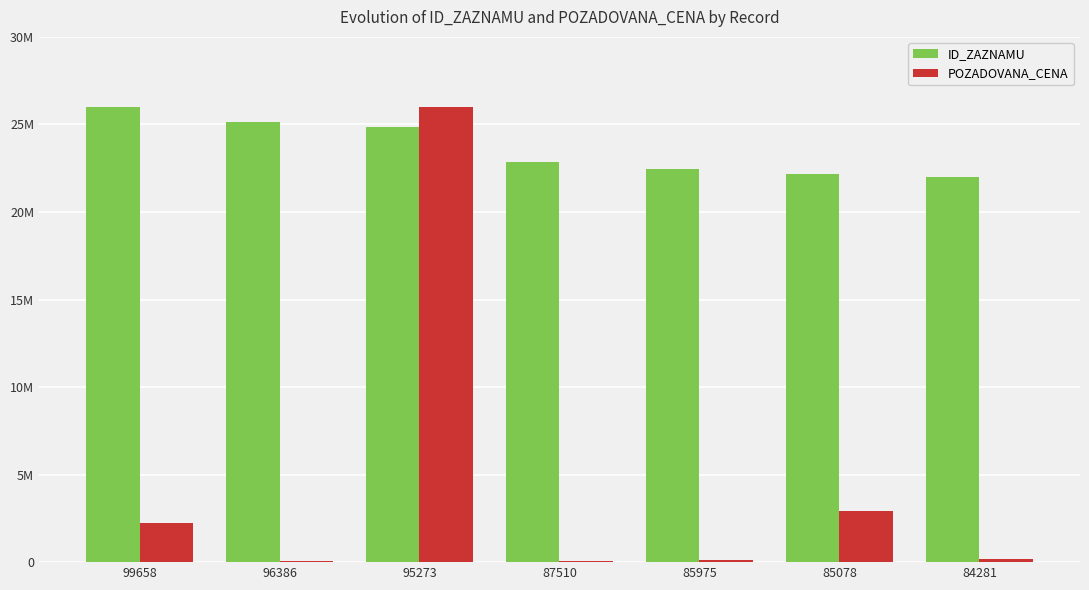

Are the bars grouped side by side (vs. stacked)?

Yes